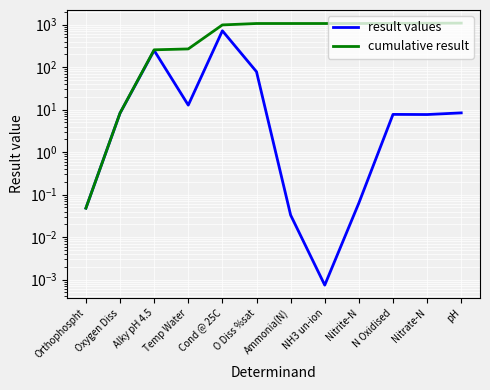

True or false: cumulative result has a value of 13.6 at Oxygen Diss.

False